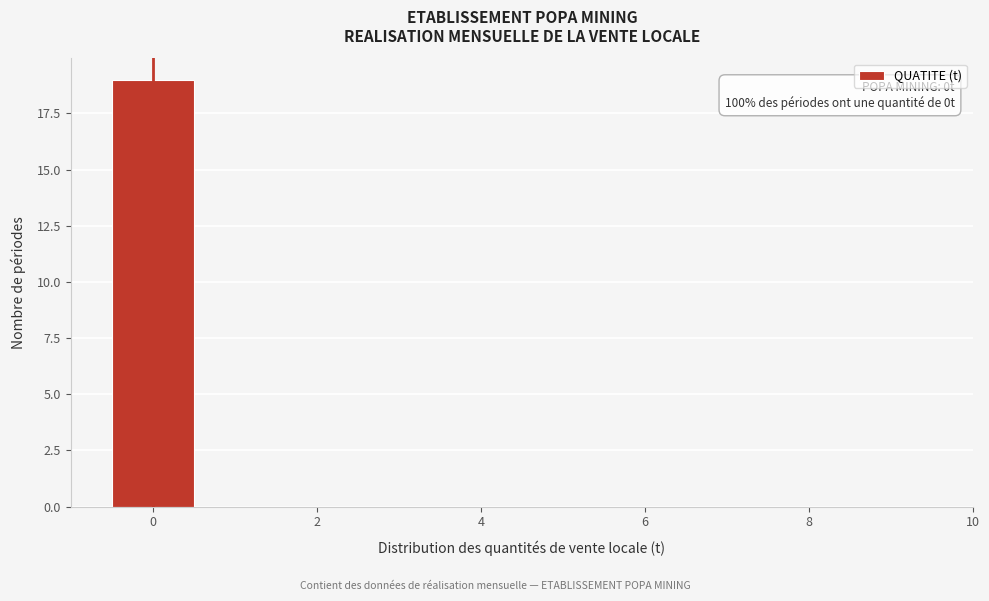

Over which range of the x-axis is the bar tallest?

-0.5 to 0.5